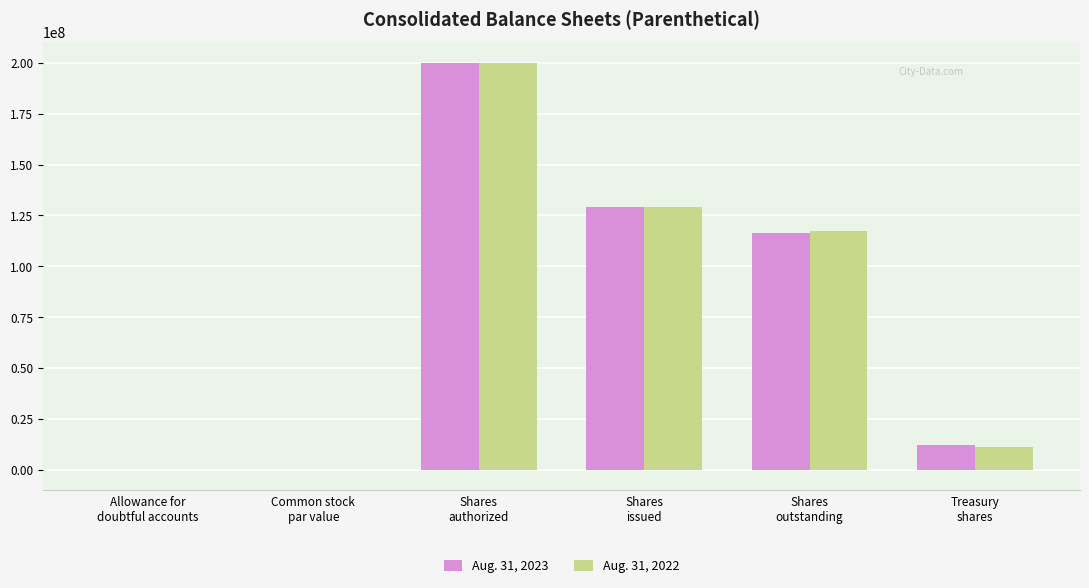

What is the sum of all Aug. 31, 2023 values?

458117193.0